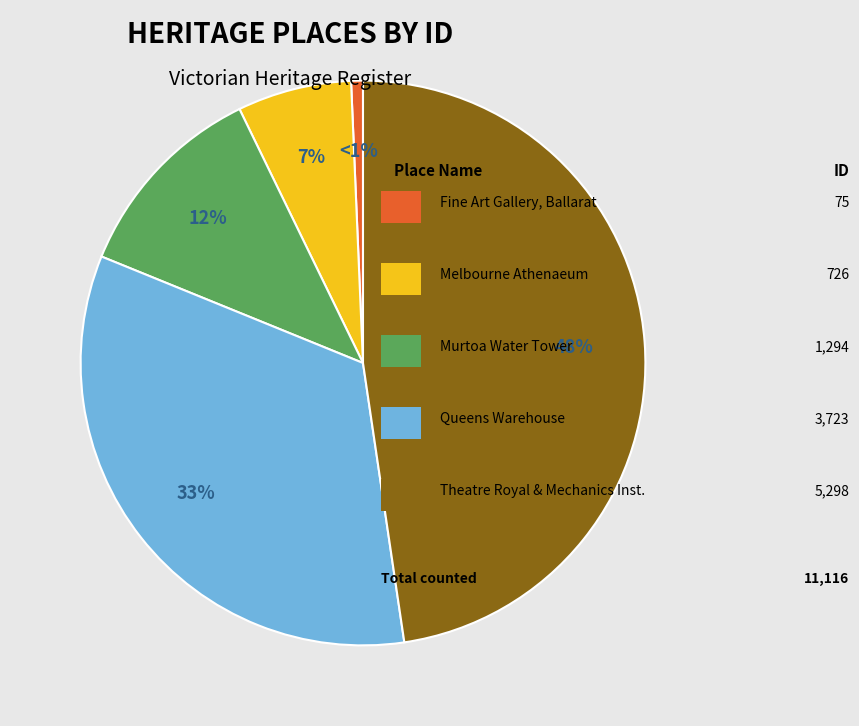

Does any single category account for the majority?

No